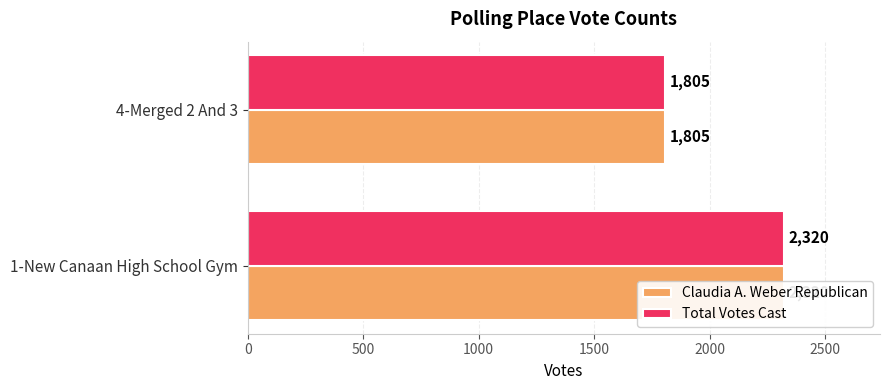

Which series has the largest total across all categories?

Claudia A. Weber Republican